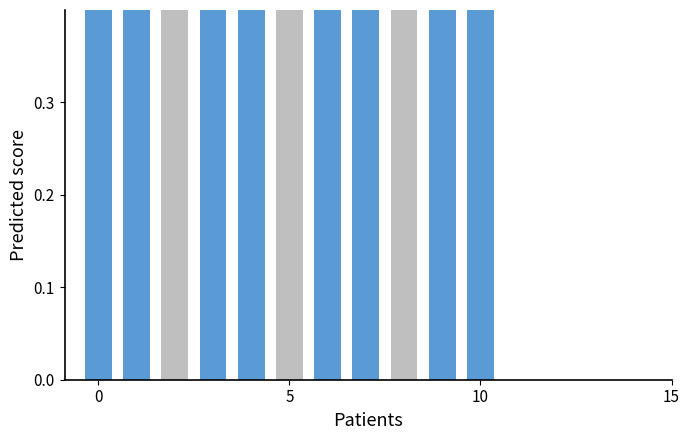

What is the sum of all Max possible values?

11.0